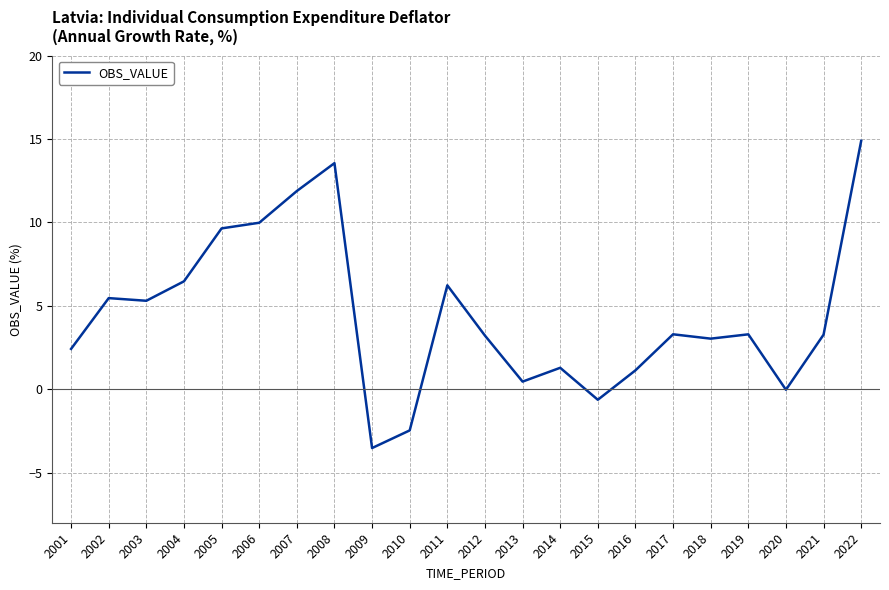

What is the minimum value shown in the chart?

-3.5